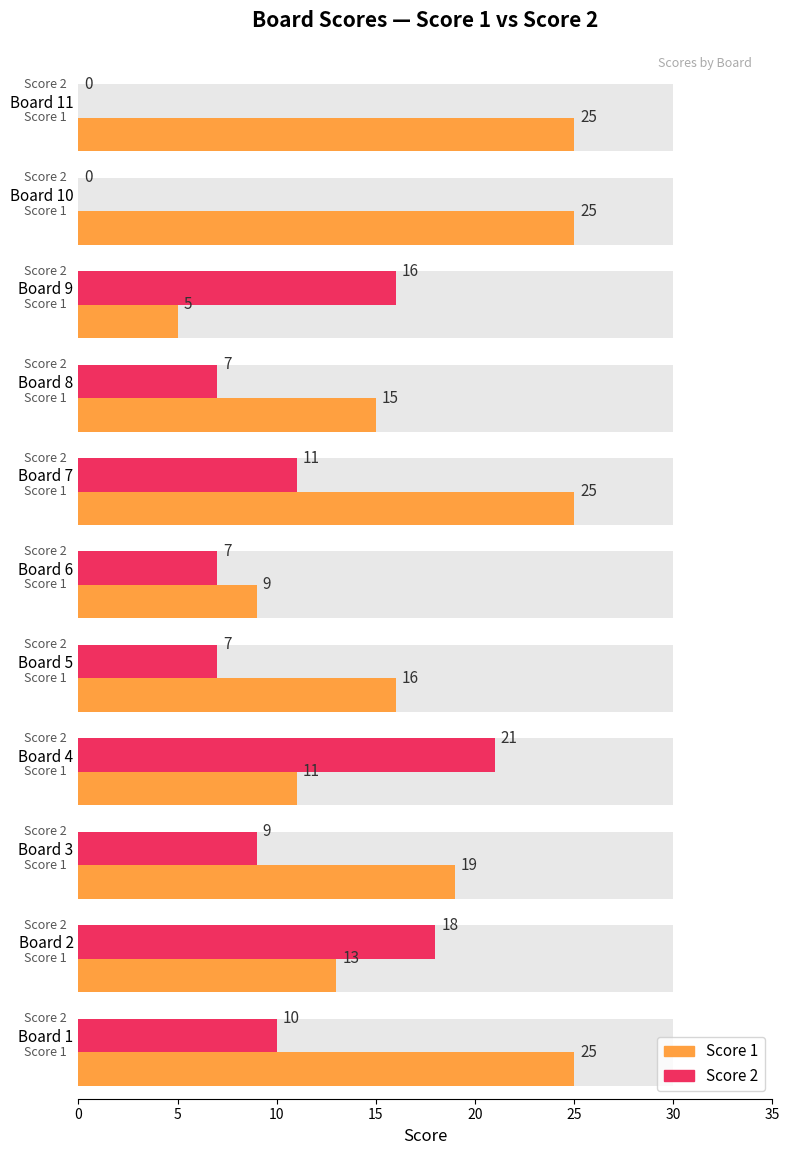

How many bars are there in total?

22